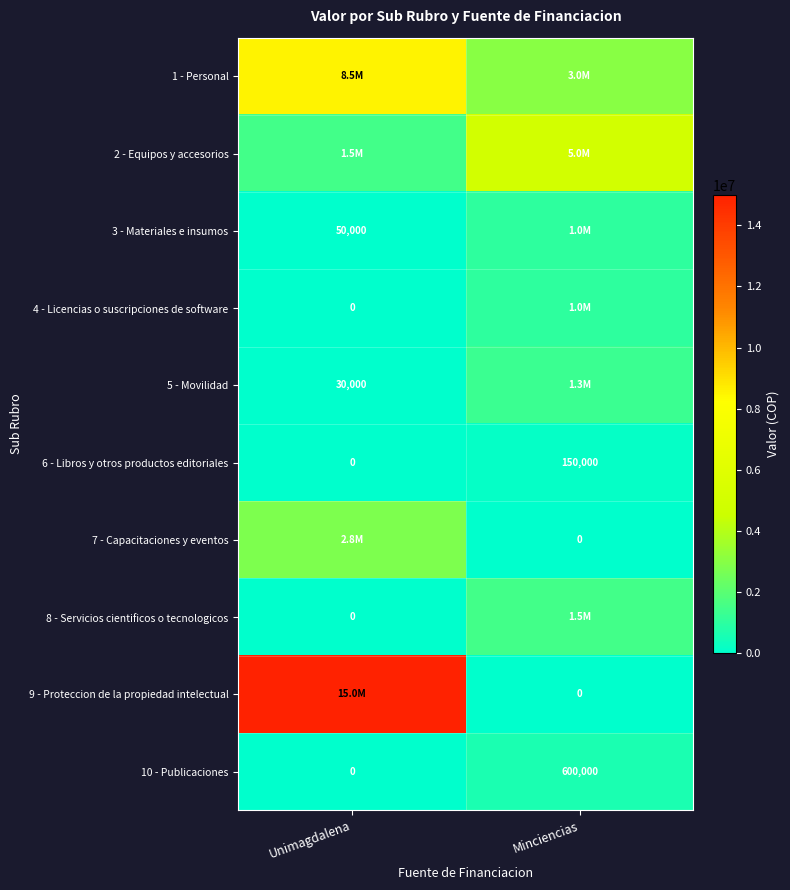

What is the average value of the 10 - Publicaciones series?

300000